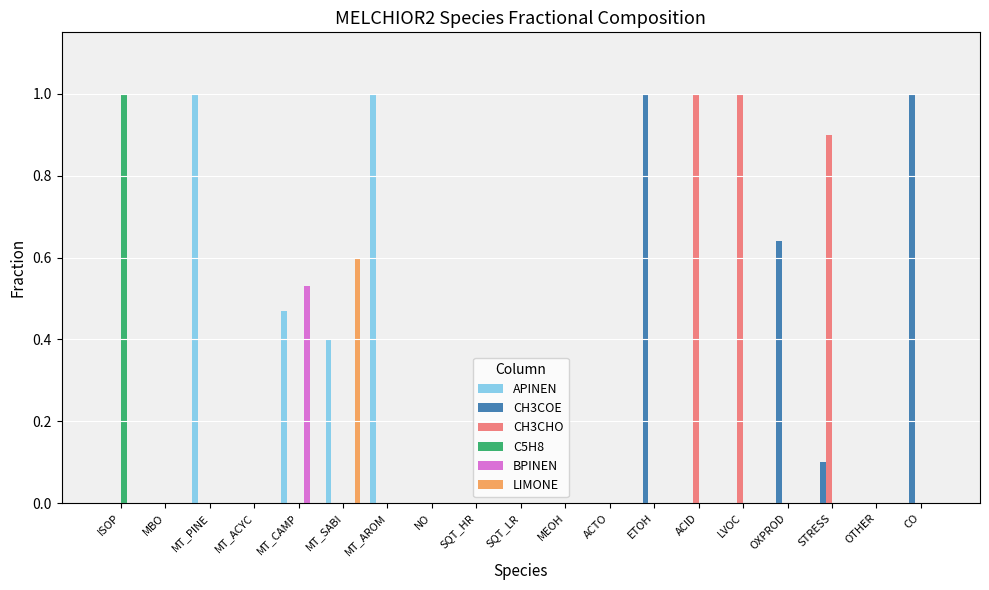

True or false: CH3COE has a value of 0.7 at MEOH.

False